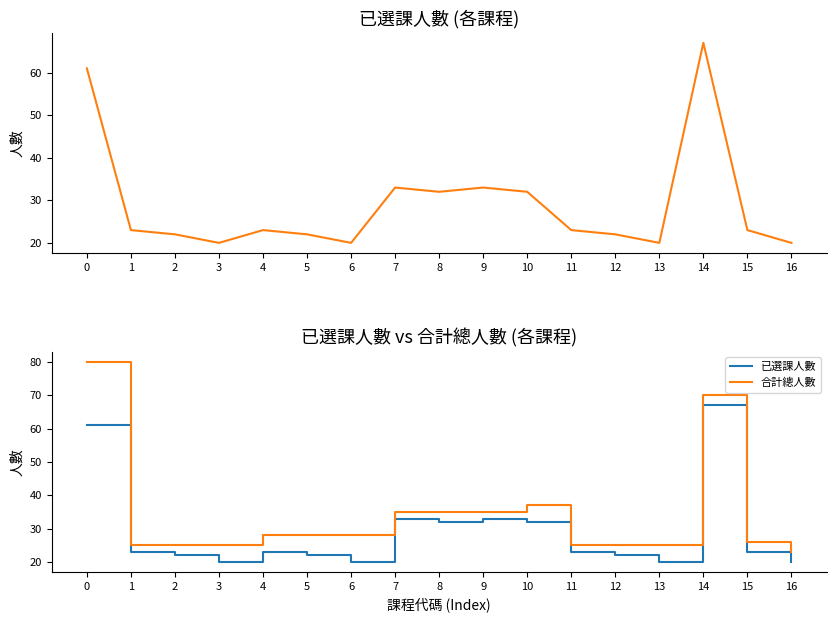

What is the sum of all 已選課人數 values?

496